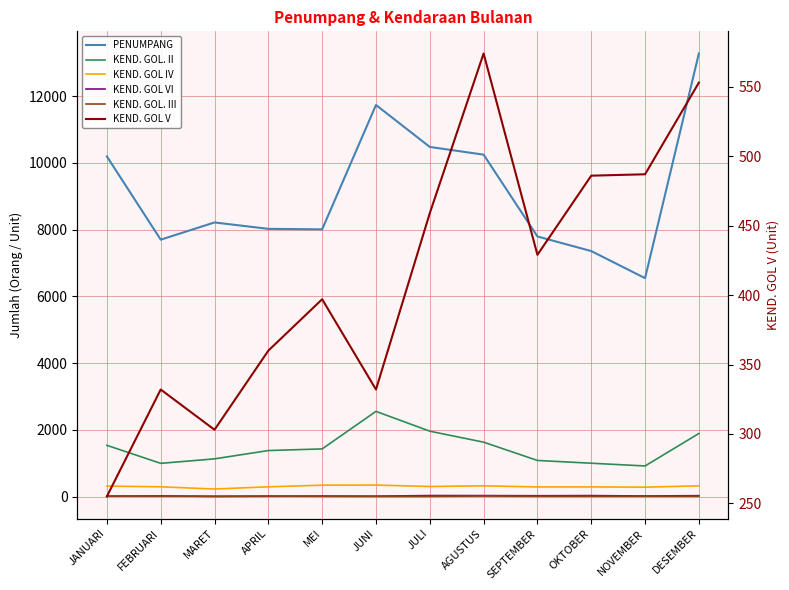

True or false: KEND. GOL. III and KEND. GOL. II cross at least once.

False